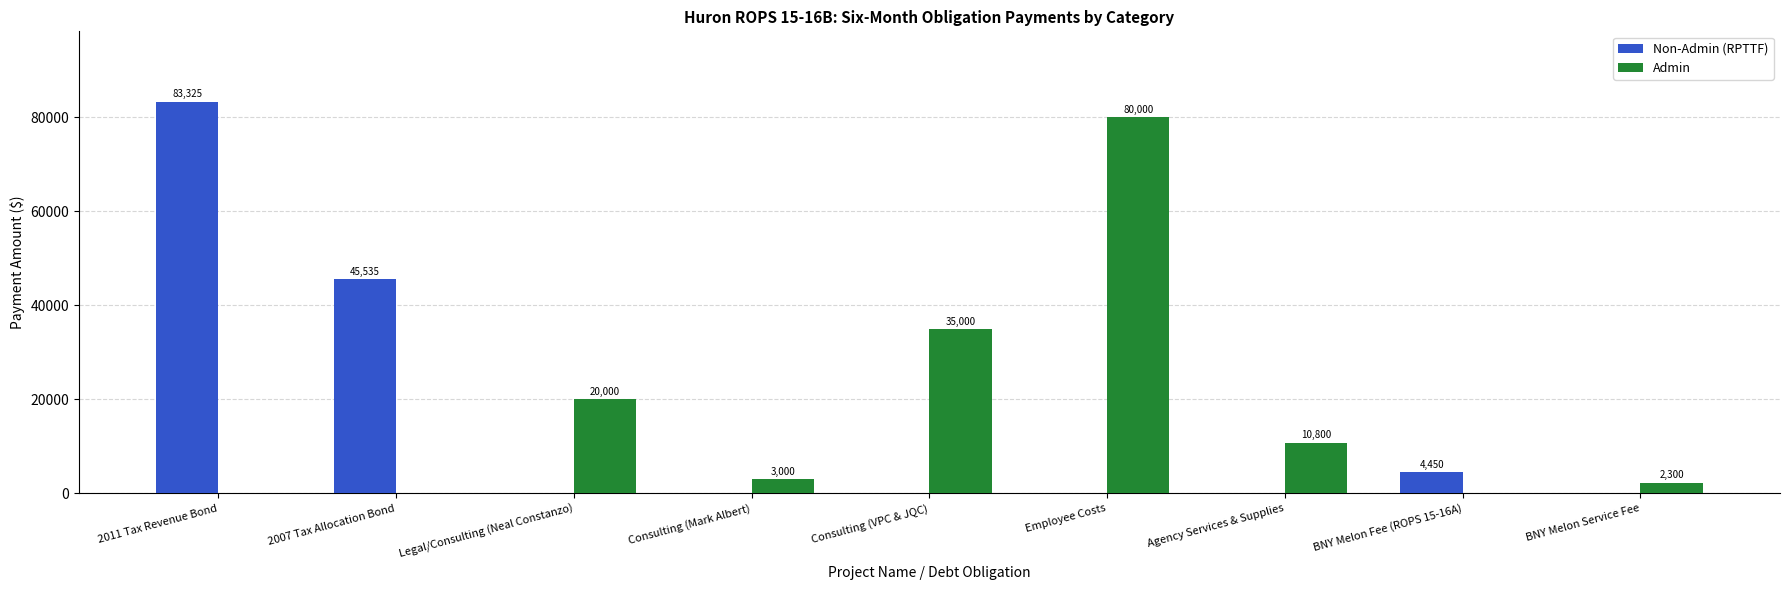

What are all the series names shown in the legend?

Non-Admin (RPTTF), Admin